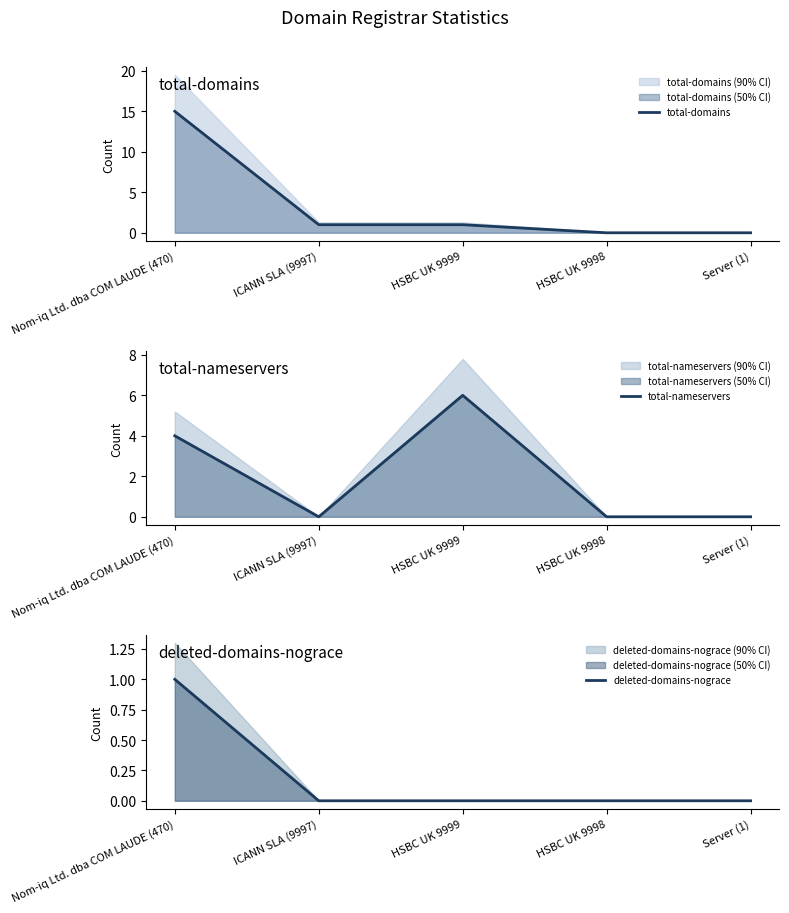

The value of deleted-domains-nograce at ICANN SLA (9997) is -1. True or false?

False